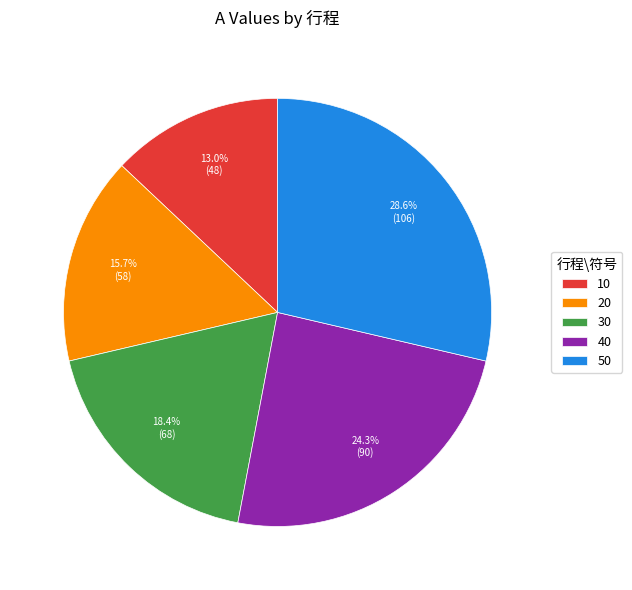

The 30 slice represents 27% of the pie. True or false?

False